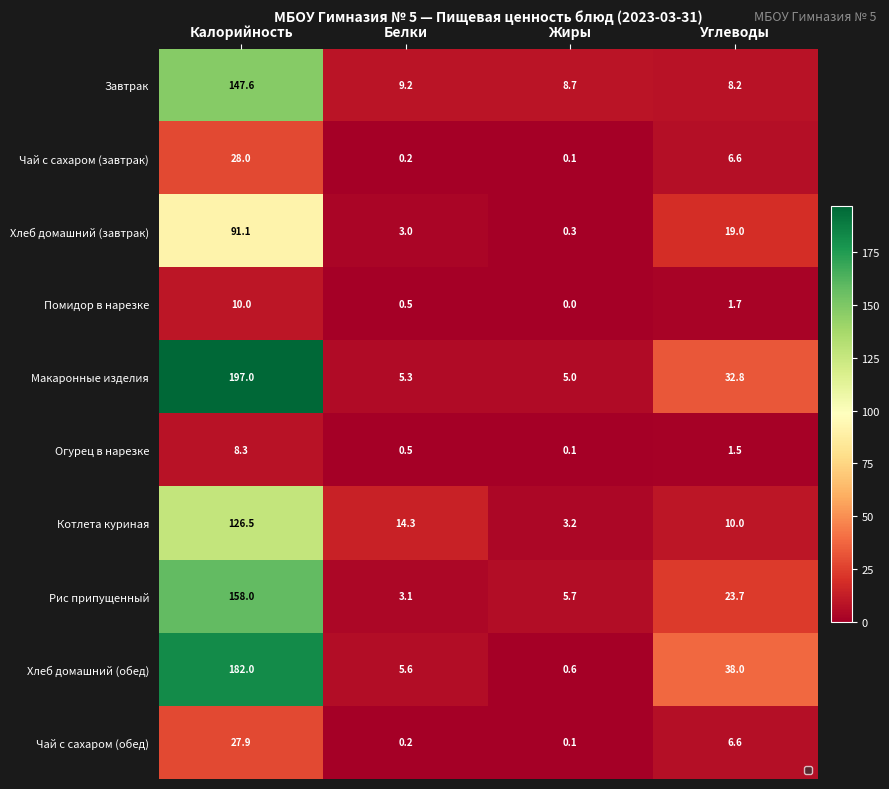

Which category has the lowest value in the Котлета куриная series?

Жиры